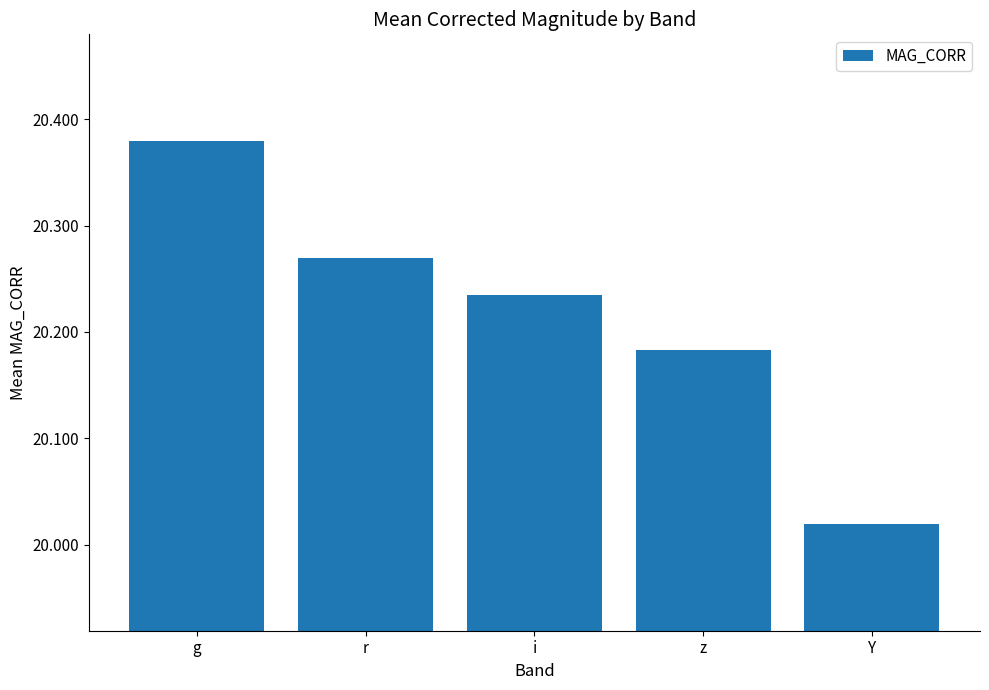

Is it true that the value at g is 8.6?

False